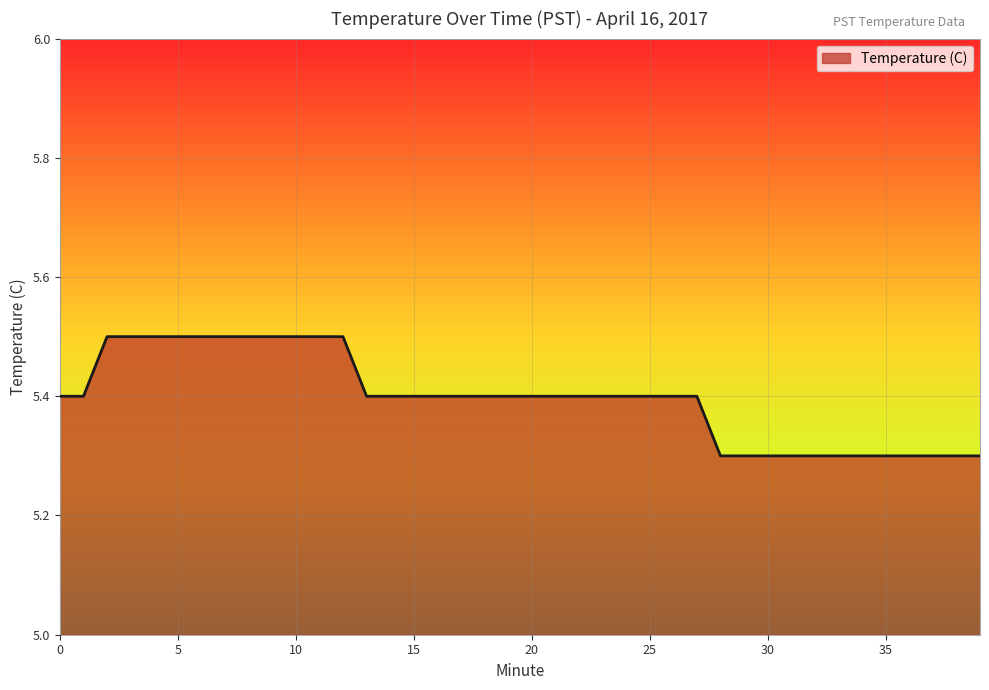

What is the maximum value shown in the chart?

5.5